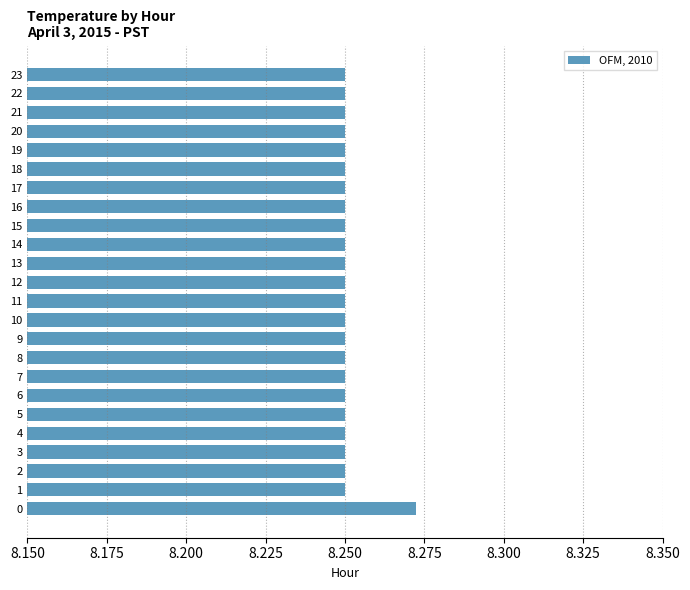

What is the sum of the values at 10 and 16?

16.5